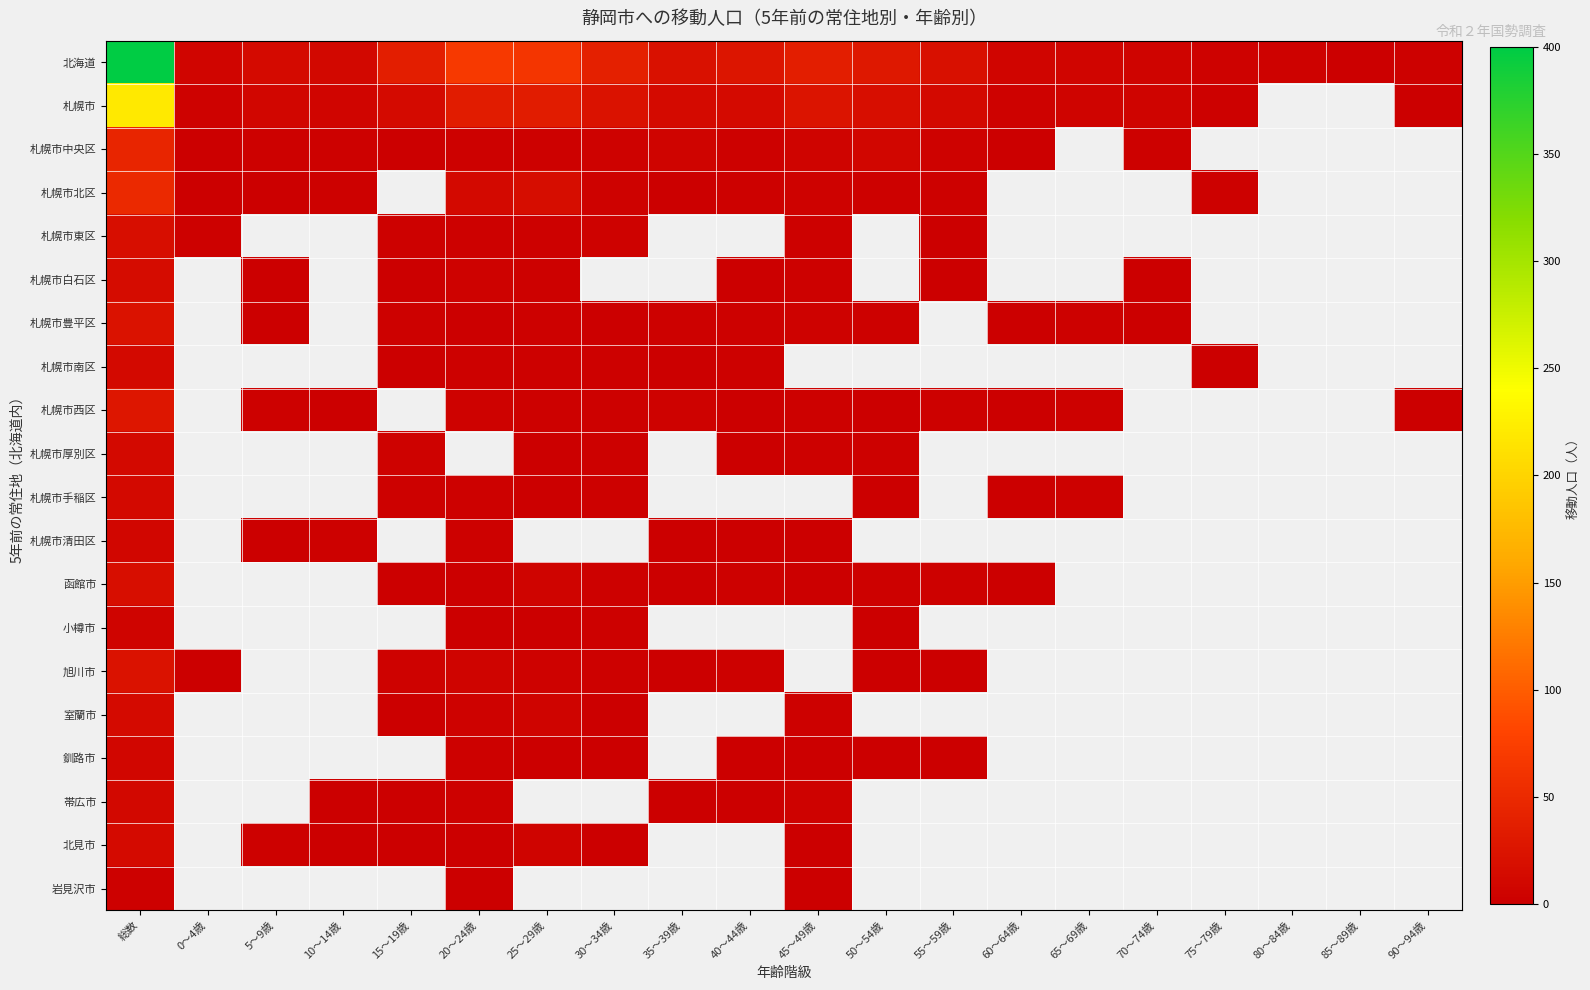

Is the value of 札幌市南区 at 35～39歳 greater than the value of 帯広市 at 15～19歳?

No